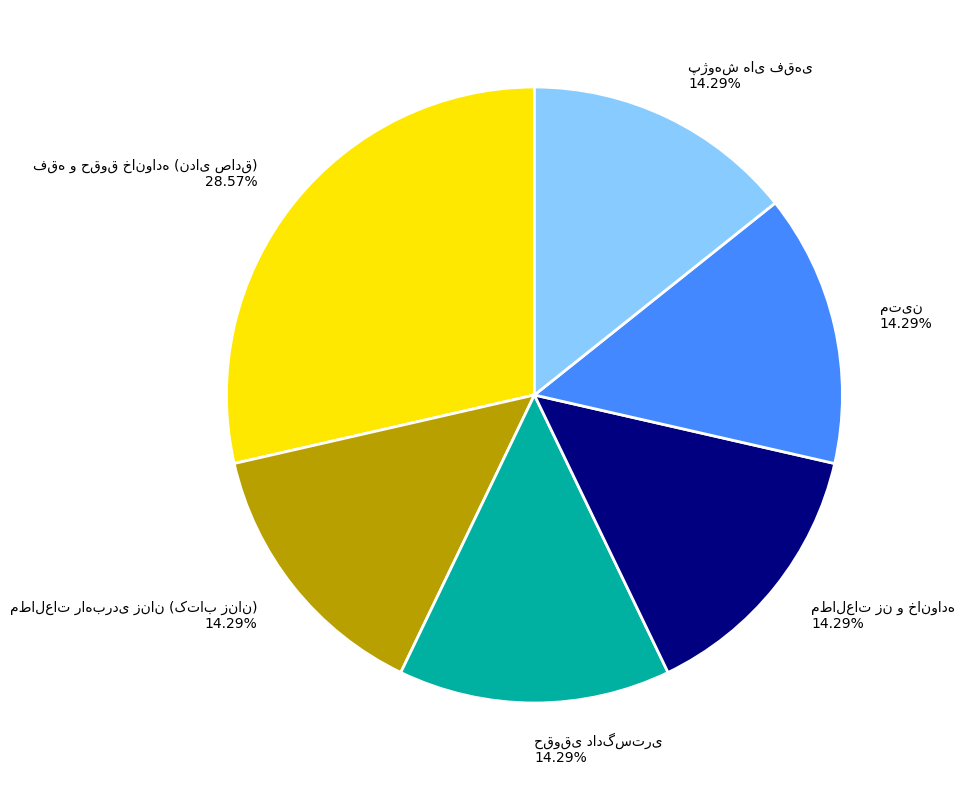

Does any single category account for the majority?

No